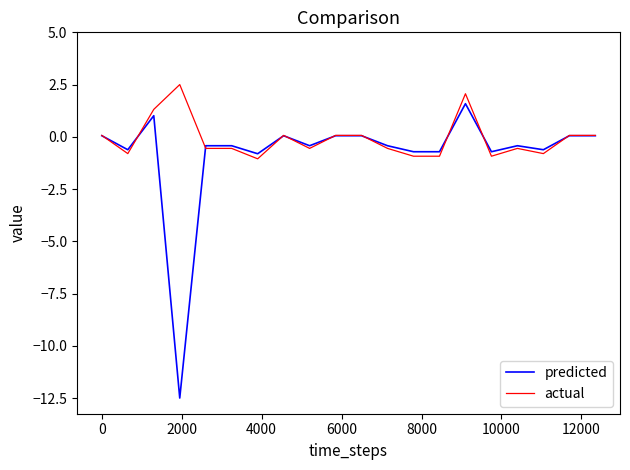

Which series has the widest spread of values?

predicted